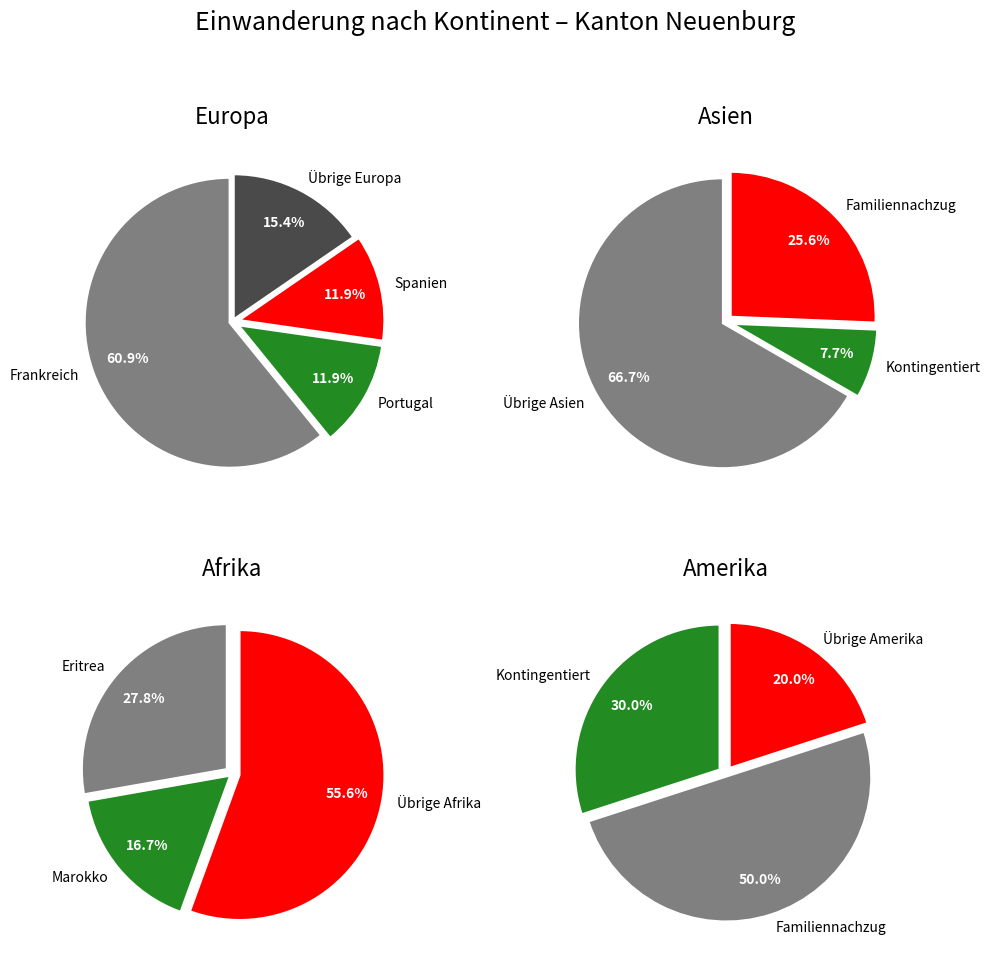

What is the change in value from Afrika to Amerika?

-8